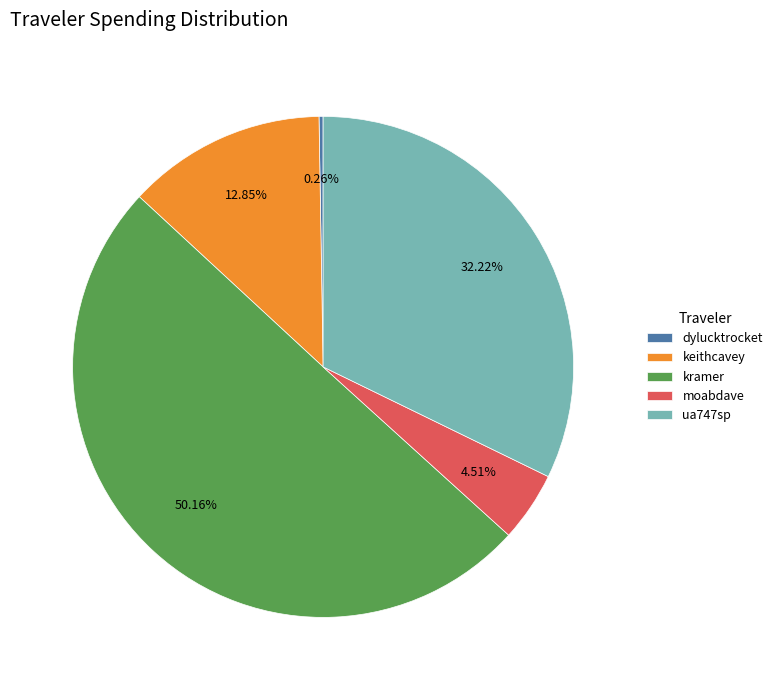

To the nearest percent, what percentage of the pie is moabdave?

5%